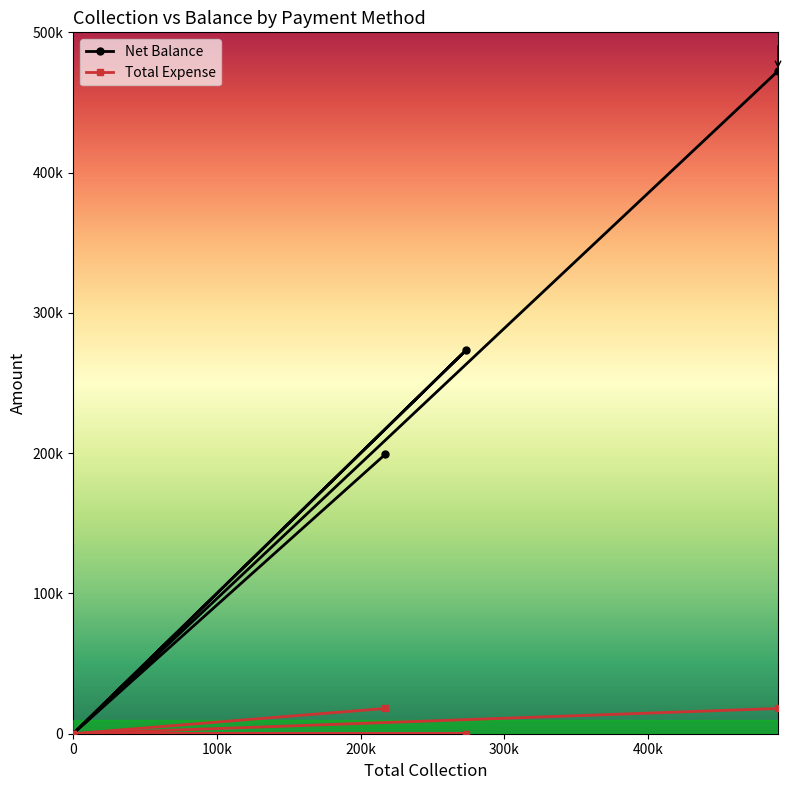

What is the label of the 3rd point from the right?

Online